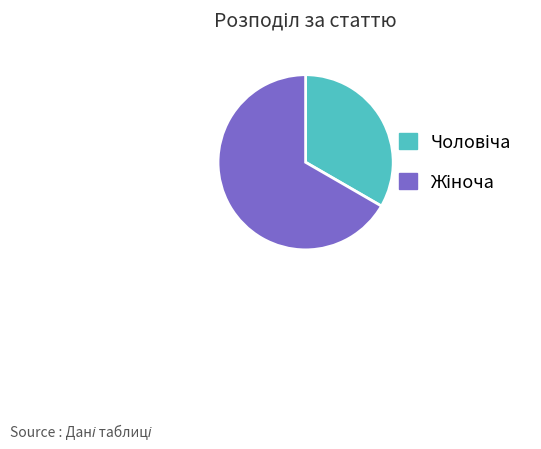

Does any single category account for the majority?

Yes